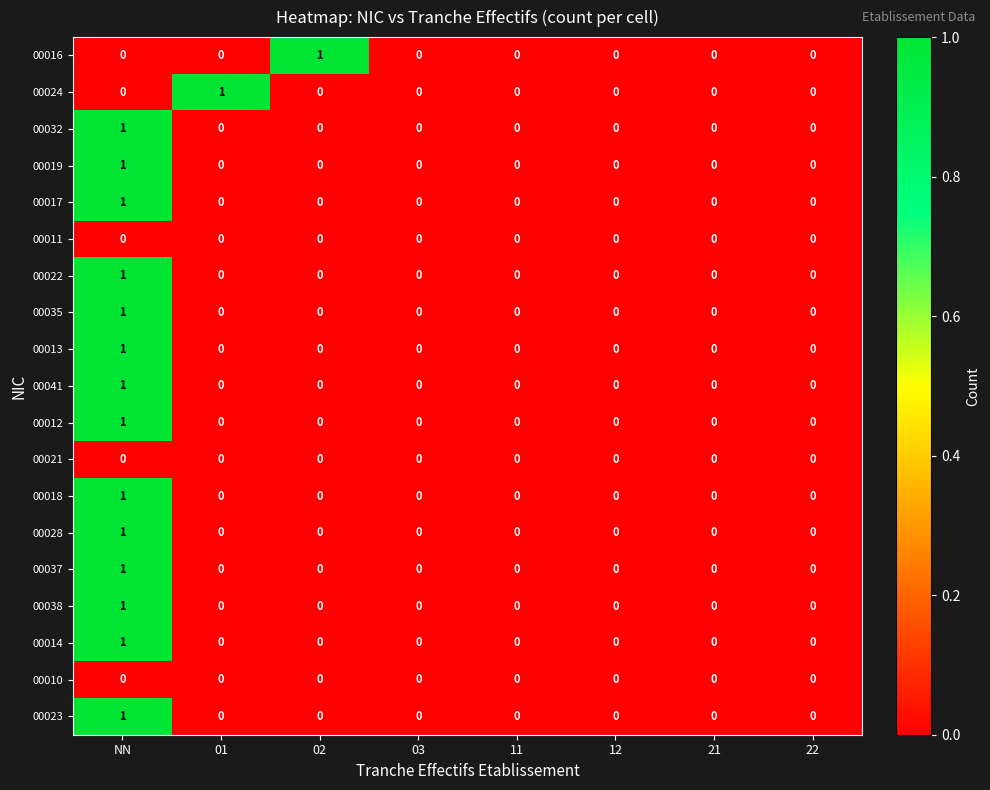

At which category is the sum across all series the highest?

NN